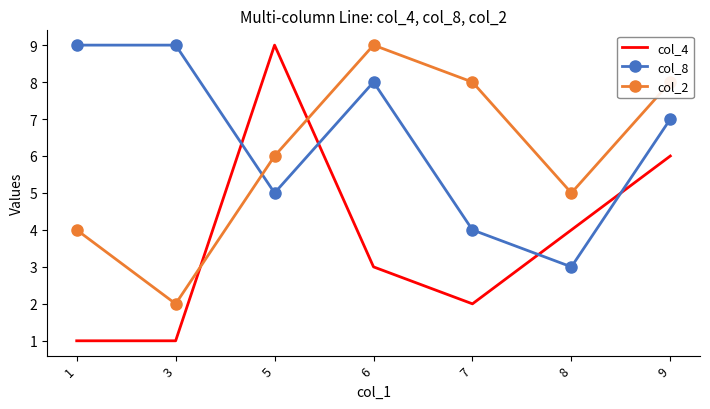

After their last crossing, which series has the higher values: col_4 or col_2?

col_2